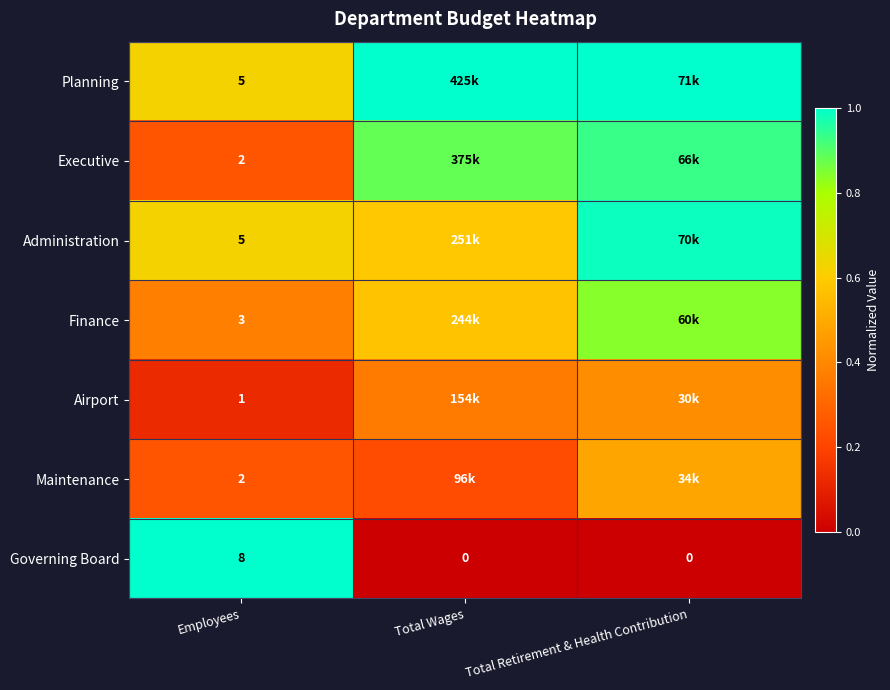

Is the value of Finance at Employees greater than the value of Planning at Employees?

No